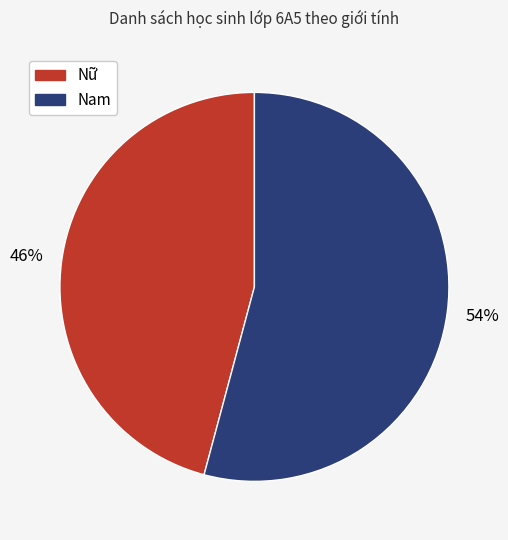

Which category accounts for the majority?

Nam